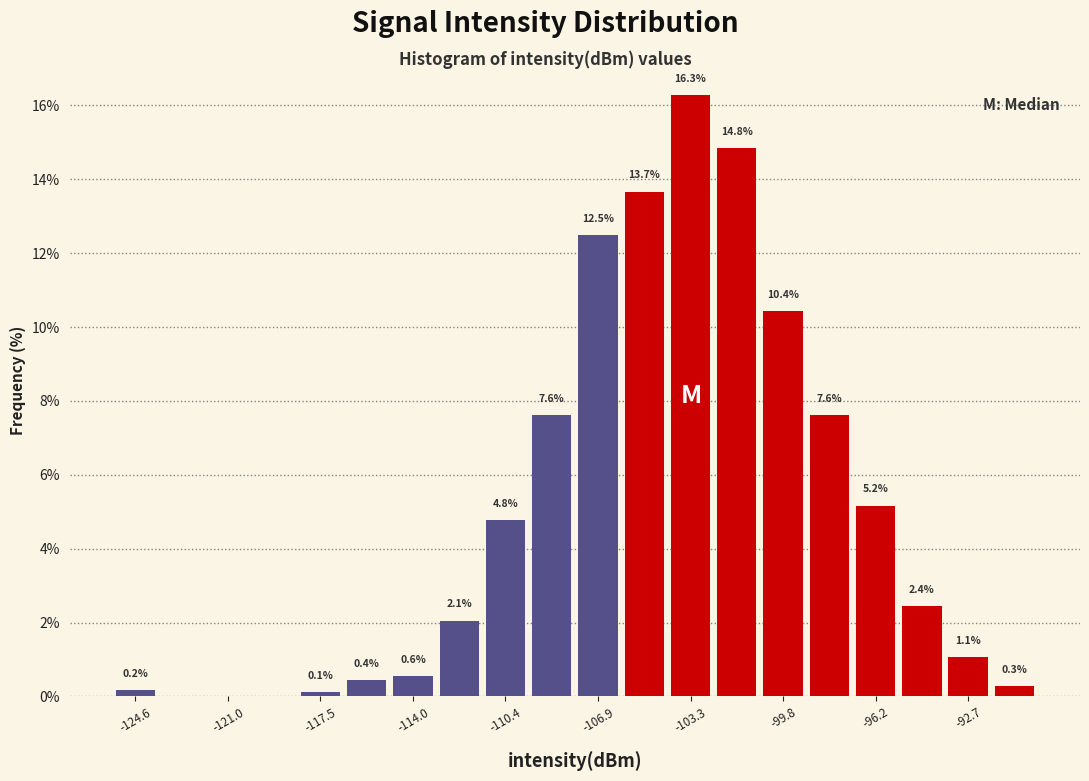

Read against the x-axis, roughly where is the centre of the tallest bar?

-103.5